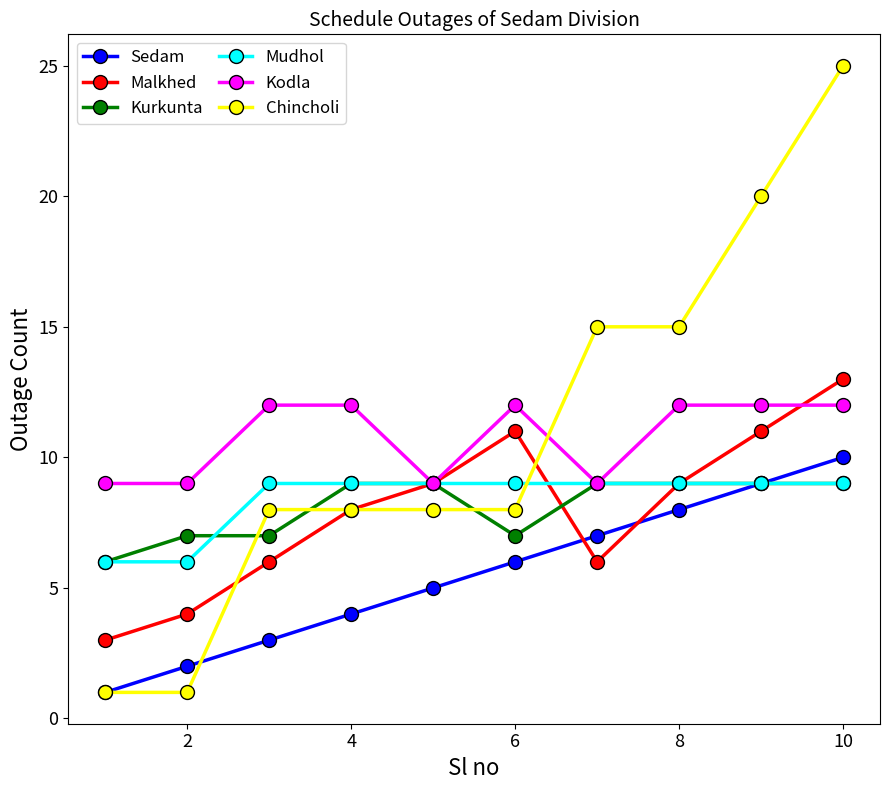

How many times do Mudhol and Chincholi cross each other?

1